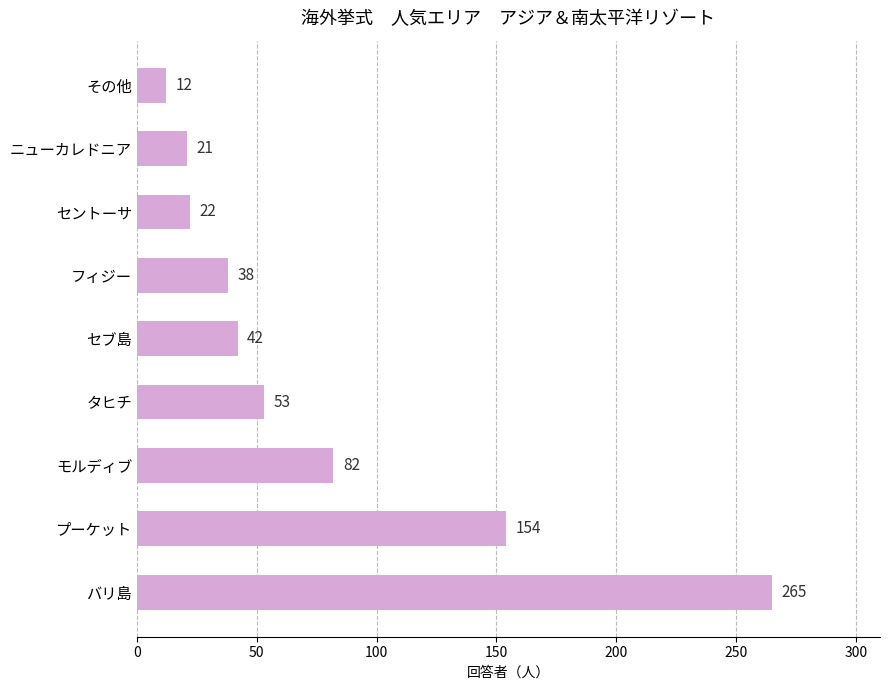

List the labels in order of value, largest first.

バリ島, プーケット, モルディブ, タヒチ, セブ島, フィジー, セントーサ, ニューカレドニア, その他